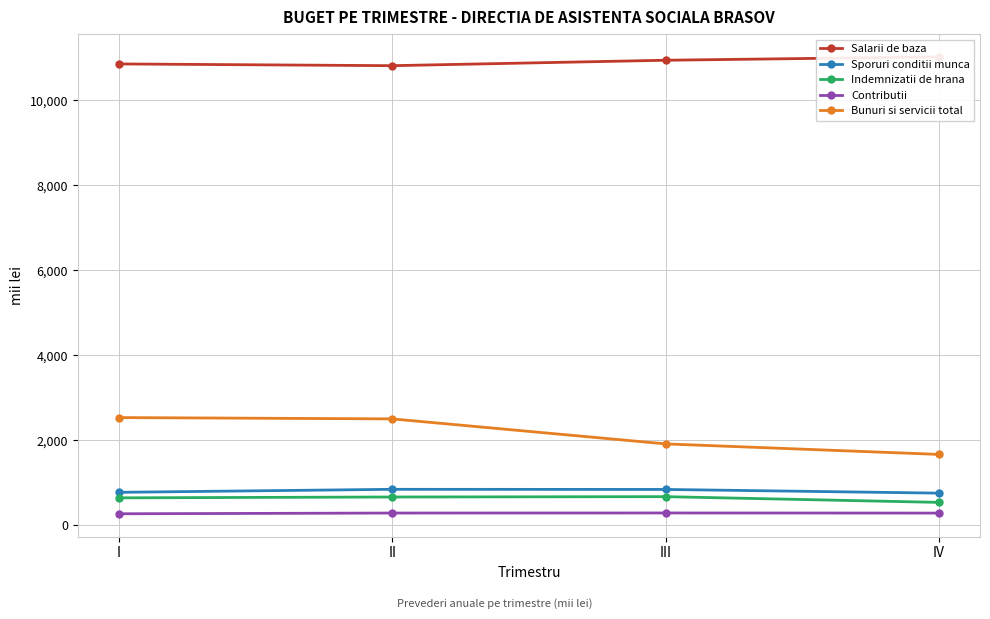

At which label does Contributii first exceed 281?

III